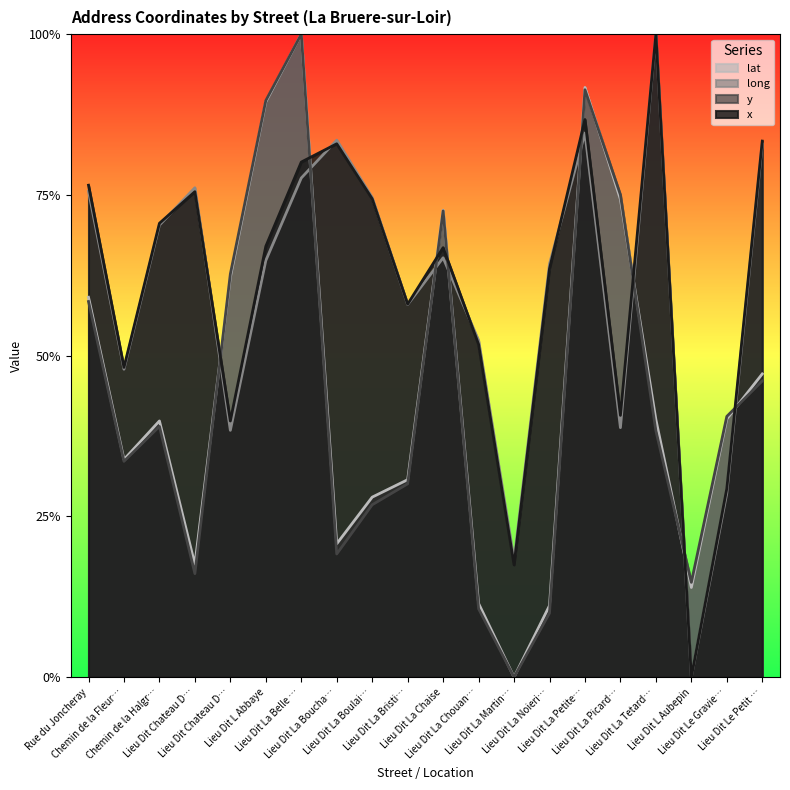

What are all the series names shown in the legend?

lat, long, y, x